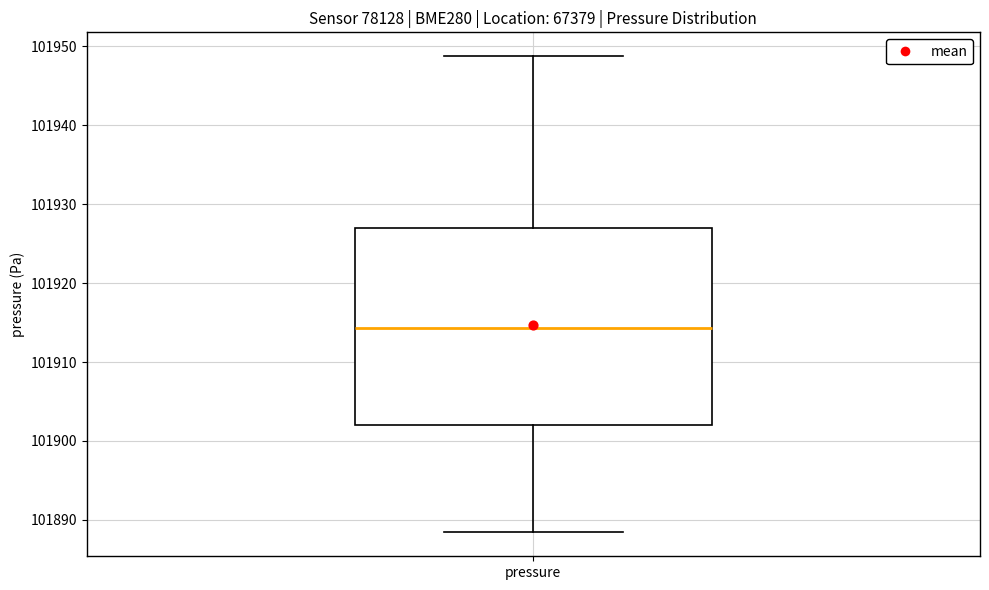

Transcribe this box plot: give where the median line is, the range the box spans, and where the two whiskers end, as read against the y-axis. The values are not printed on the chart, so give them approximately, as read against the axis.

median 101914, box 101902 to 101927, whiskers 101888 to 101949